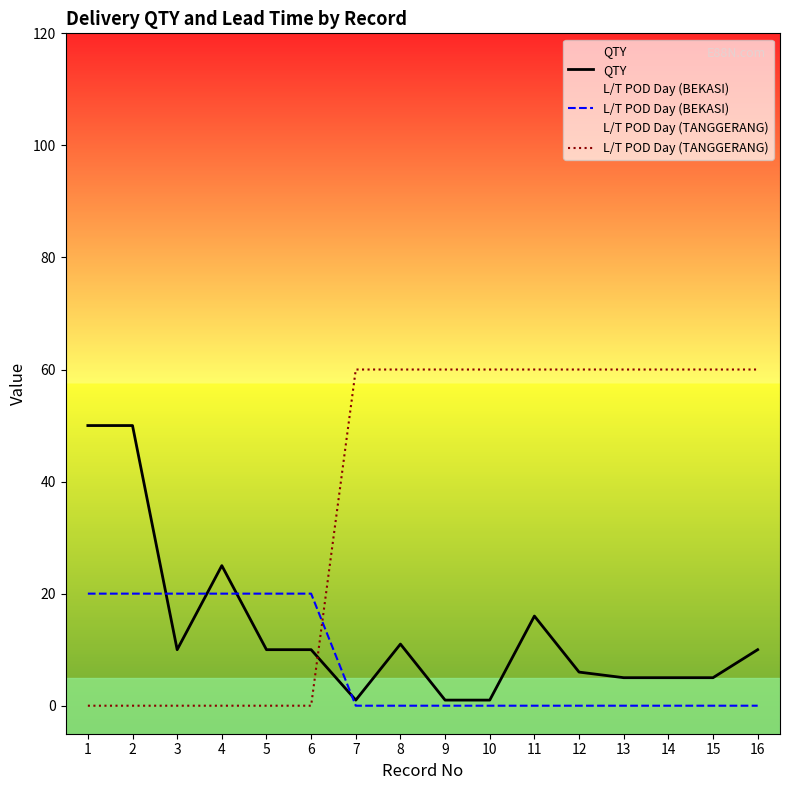

What is the greatest value displayed?

60